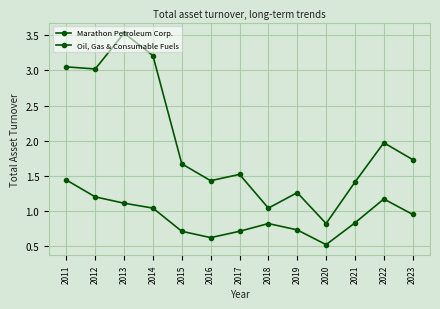

True or false: Oil, Gas & Consumable Fuels has a value of 0.4 at 2012.

False